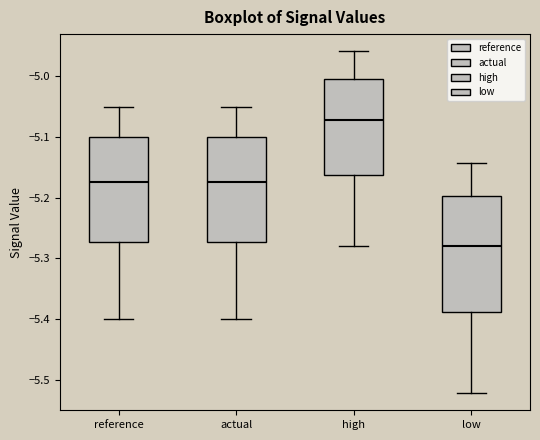

Reading left to right, transcribe this box plot: for each box, give where its median line is, the range the box spans, and where its two whiskers end, as read against the y-axis. The values are not printed on the chart, so give them approximately, as read against the axis.

reference: median -5.17, box -5.27 to -5.10, whiskers -5.40 to -5.05
actual: median -5.17, box -5.27 to -5.10, whiskers -5.40 to -5.05
high: median -5.07, box -5.16 to -5.00, whiskers -5.28 to -4.96
low: median -5.28, box -5.39 to -5.20, whiskers -5.52 to -5.14